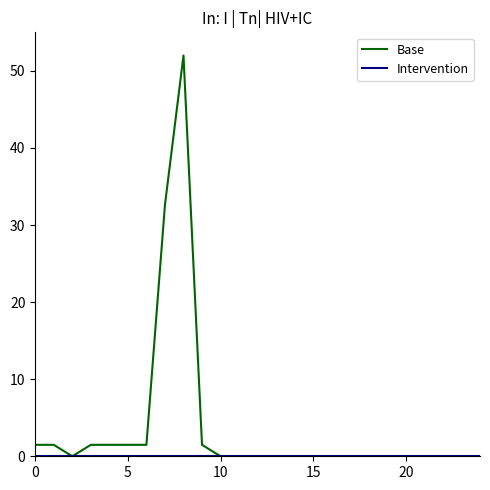

Which series has the largest range (max minus min)?

Base